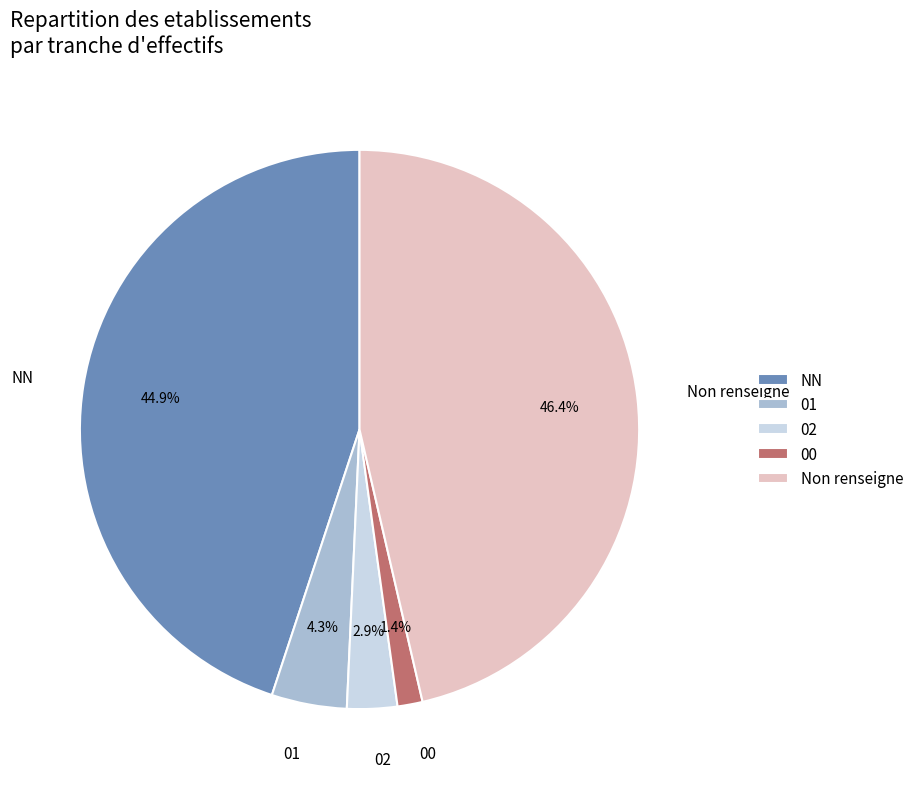

What percentage do  and 00 together represent?

47.8%